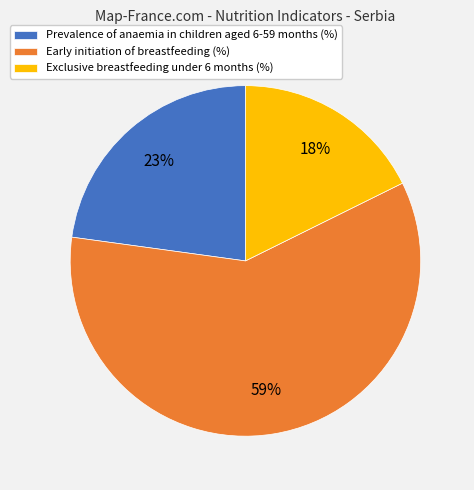

Count the number of slices in the pie.

3